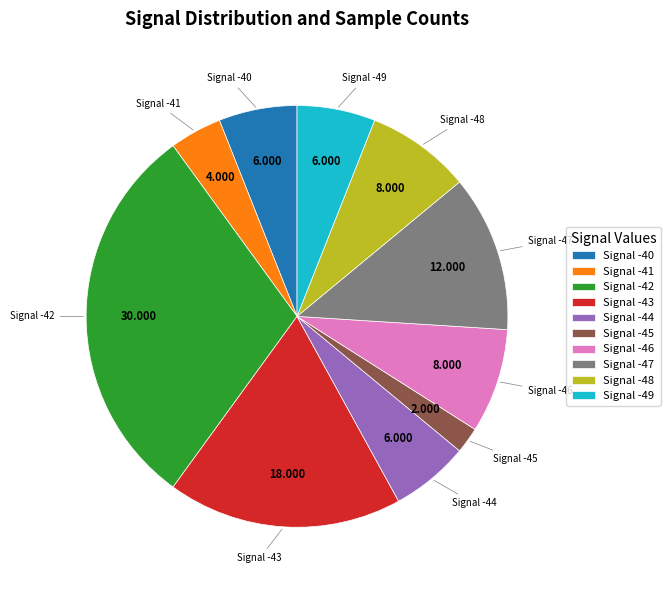

Does any single category account for the majority?

No